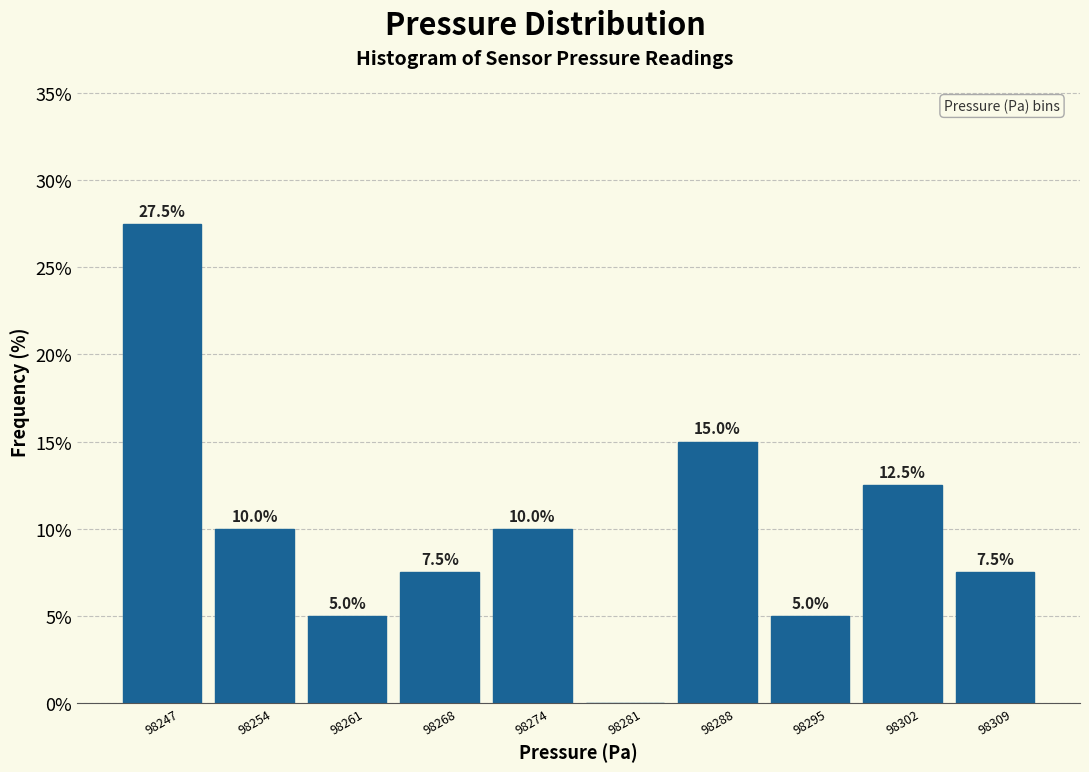

Reading left to right, list all the values displayed in this chart.

98247=27.5	98254=10.0	98261=5.0	98268=7.5	98274=10.0	98281=0.0	98288=15.0	98295=5.0	98302=12.5	98309=7.5